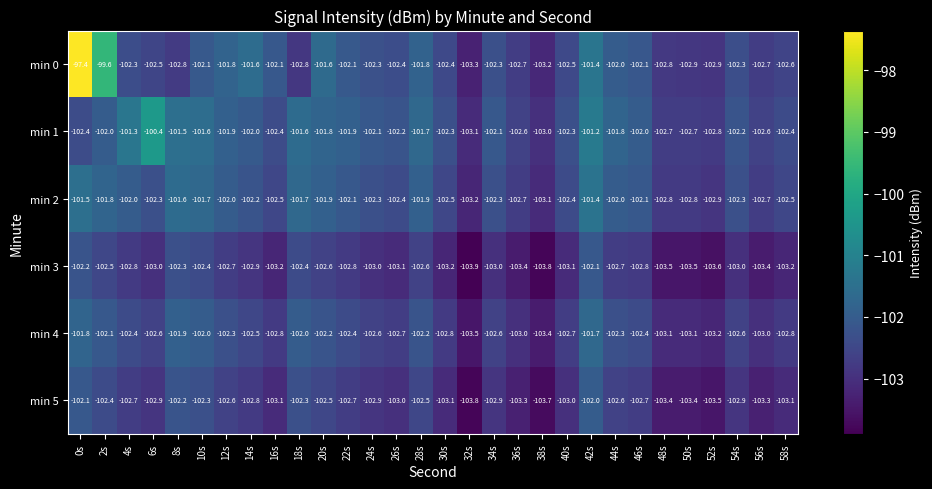

What is the sum of all min 3 values?

-3088.7